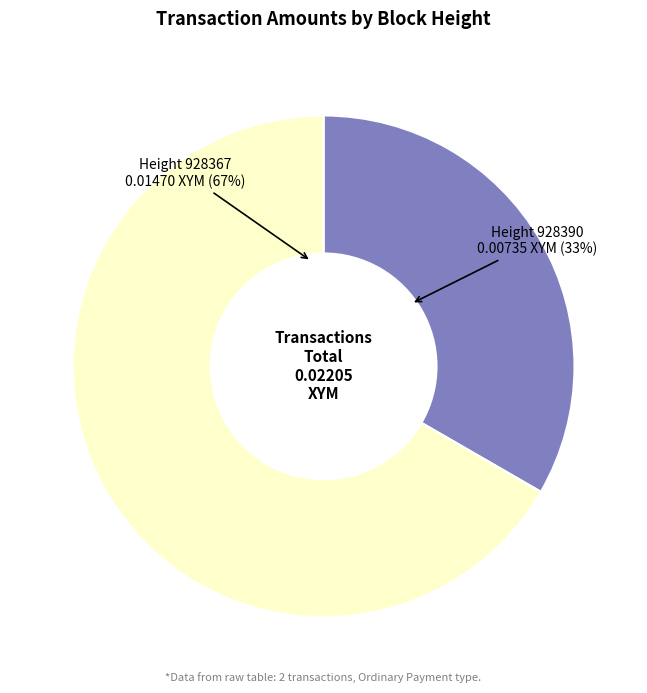

To the nearest percent, what is the average slice percentage?

50%